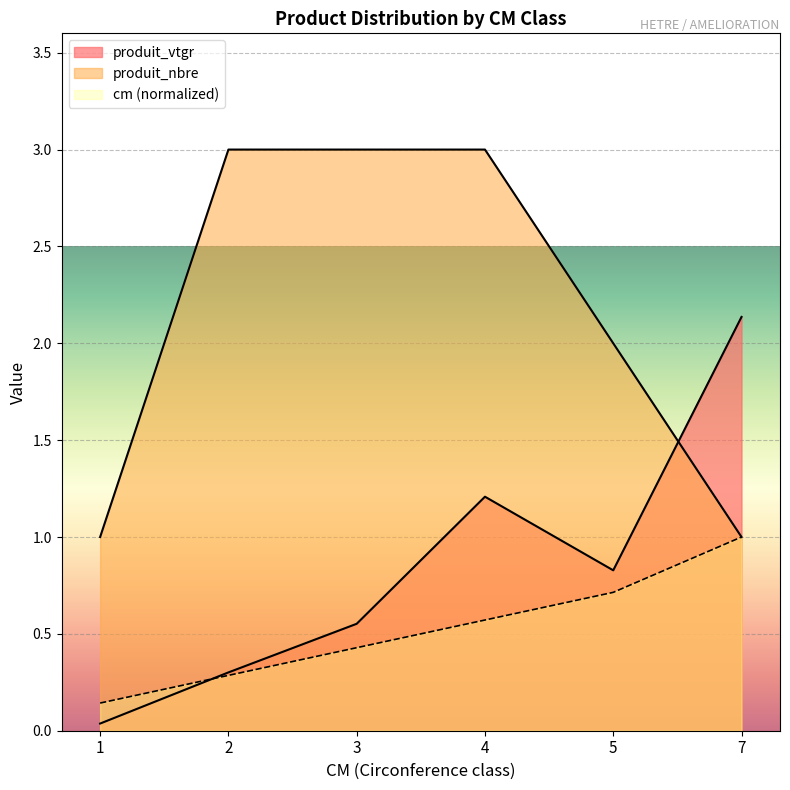

Which has a higher value, 1 or 3?

3